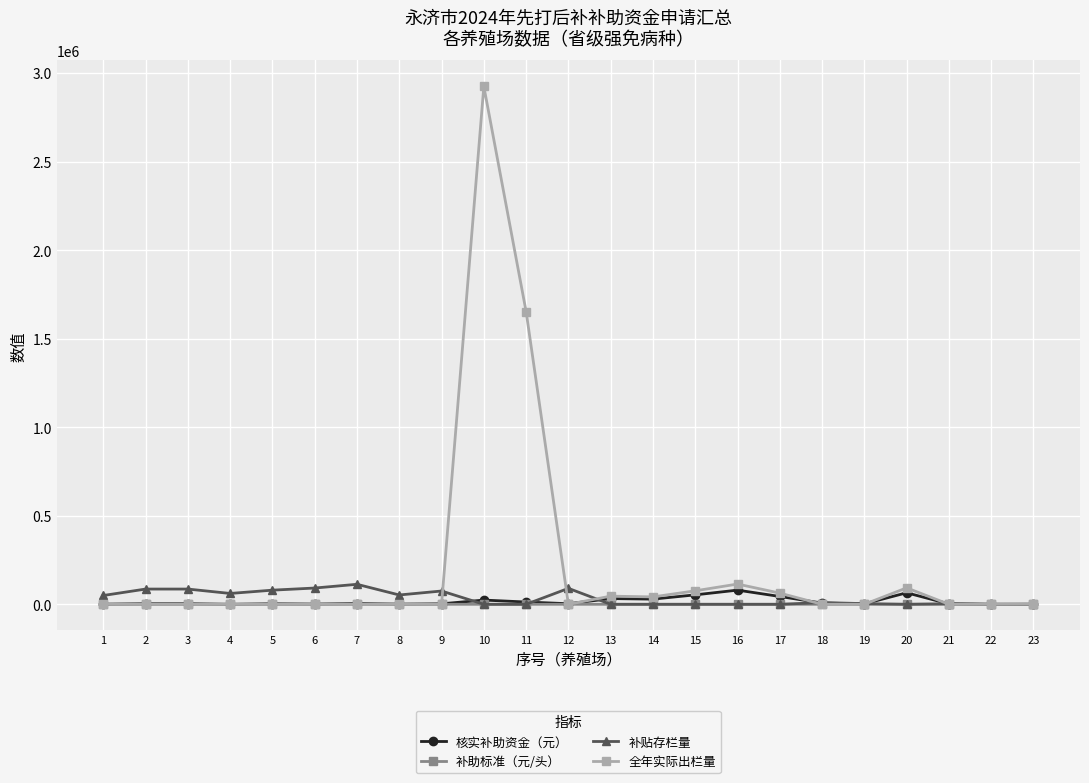

What is the greatest value displayed?

2924300.0